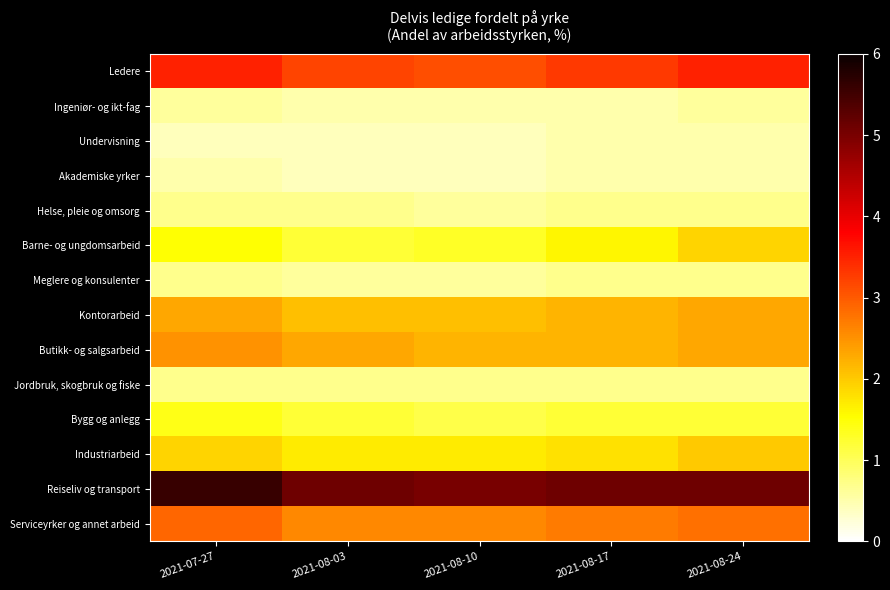

At which category is the sum across all series the highest?

2021-07-27